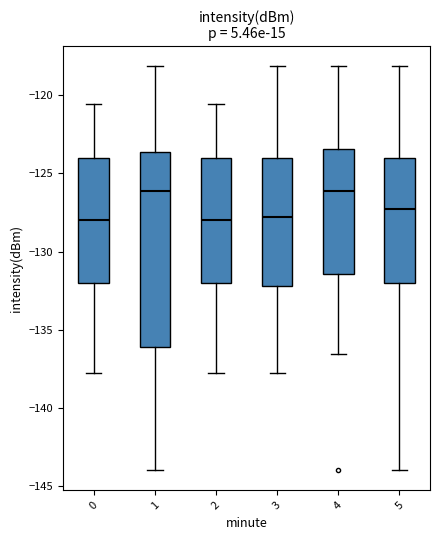

Comparing the boxes themselves (not the whiskers), which one is the tallest?

1